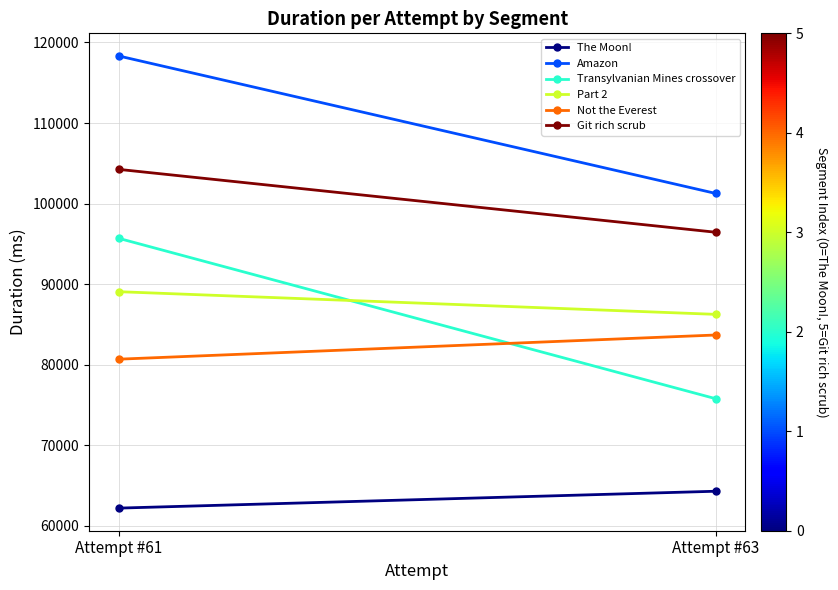

What is the sum of all Part 2 values?

175285